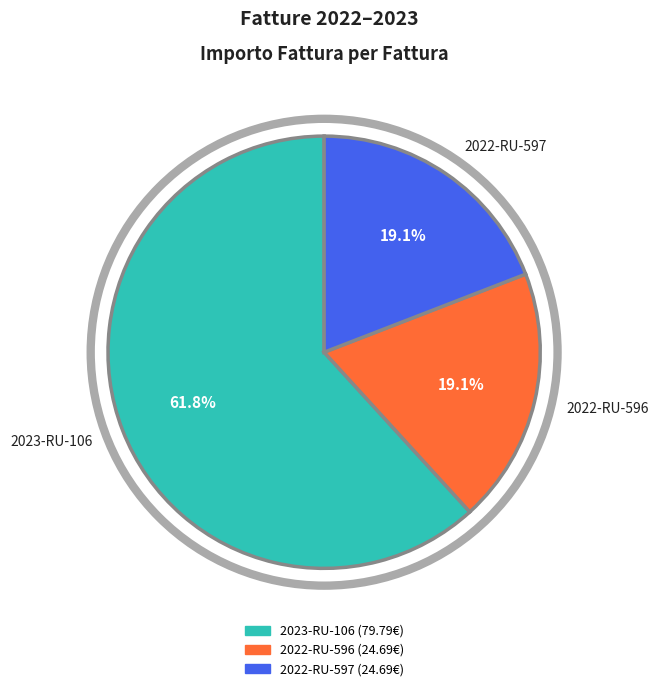

Is it true that 2023-RU-106 is 27% of the pie?

False